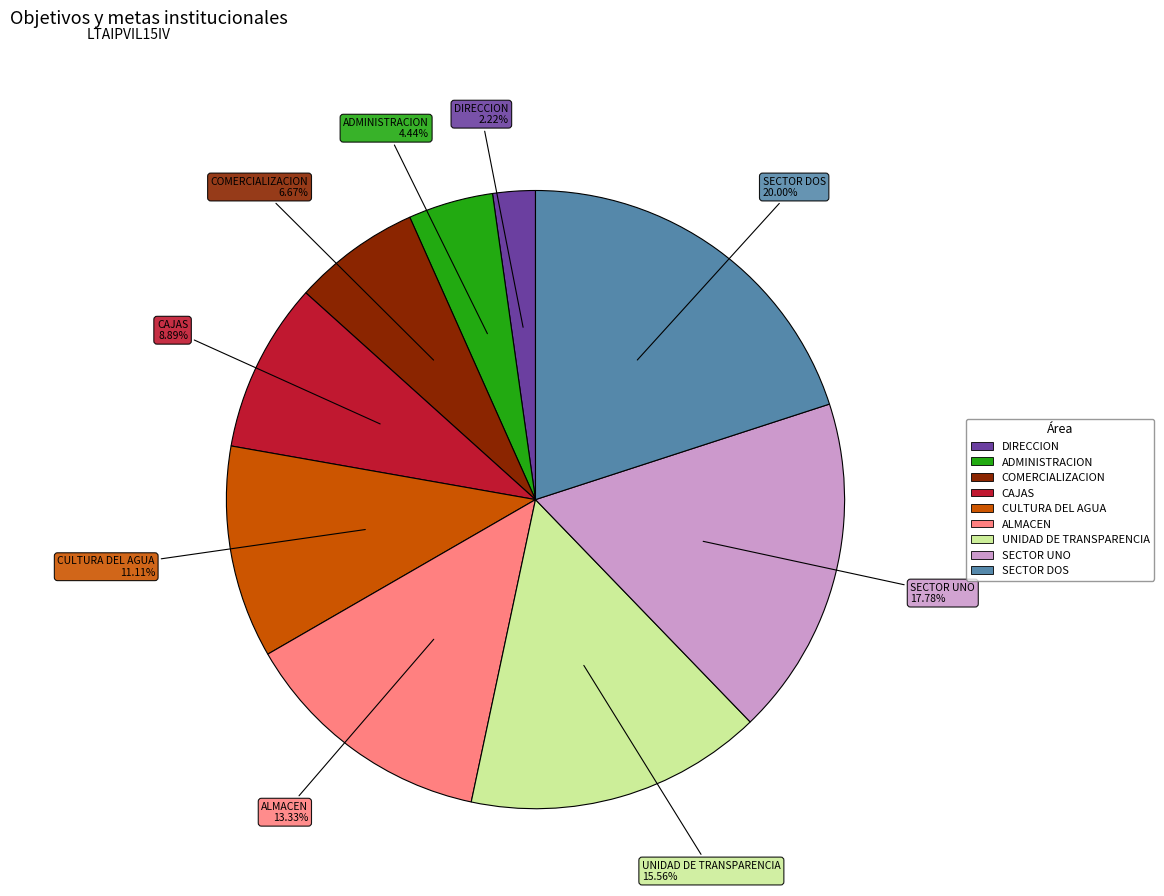

To the nearest percent, what is the difference between the CAJAS and UNIDAD DE TRANSPARENCIA slice percentages?

7%